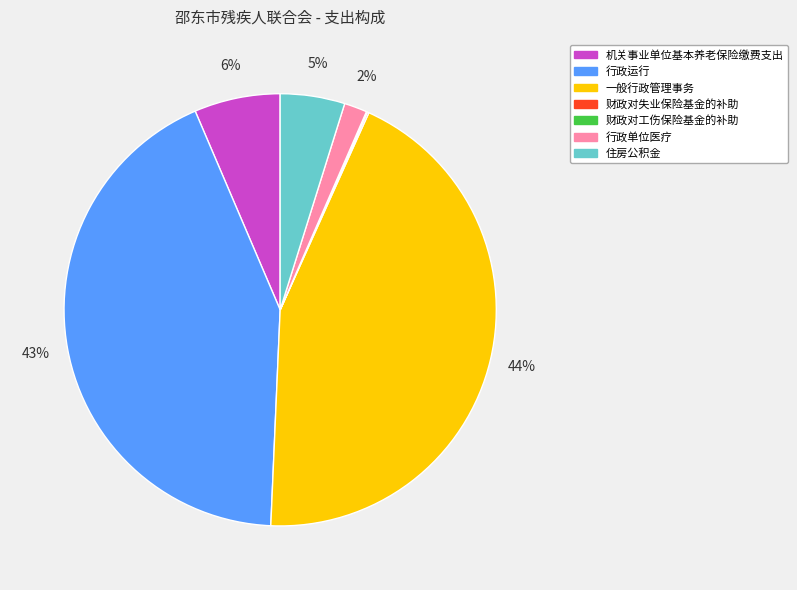

Is it true that 一般行政管理事务 is 44% of the pie?

True